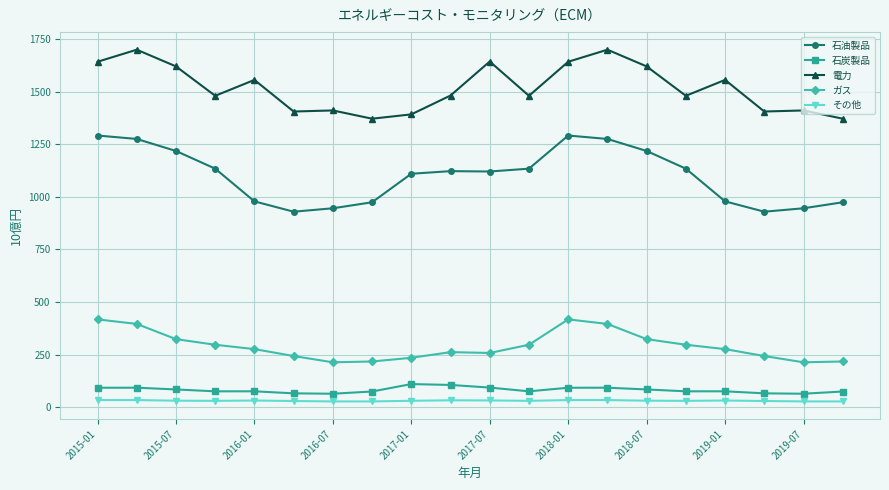

Rank the series by their maximum value, from lowest to highest.

その他, 石炭製品, ガス, 石油製品, 電力